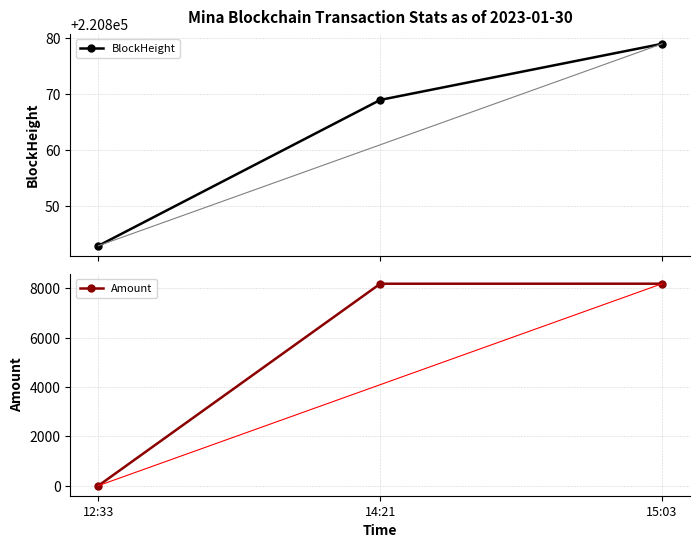

What is the value of the Amount point at the 1st from the left?

2.0